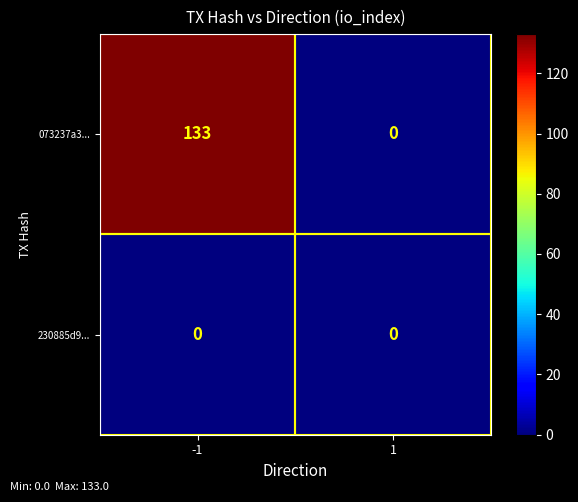

Rank the series by their maximum value, from lowest to highest.

230885d9..., 073237a3...